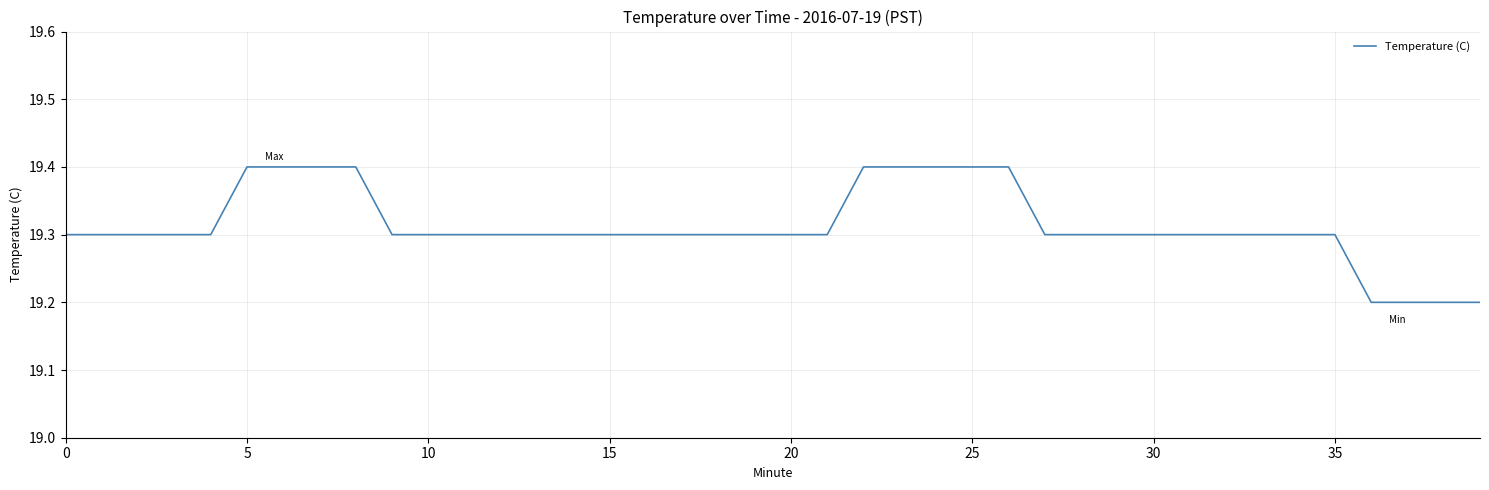

What is the greatest value displayed?

19.4